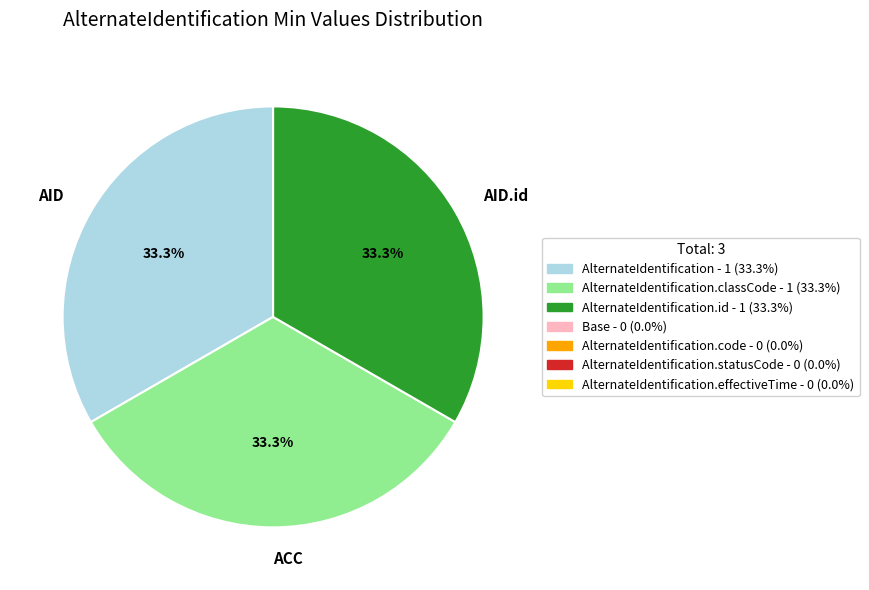

What percentage is NOT represented by AID.id?

66.7%